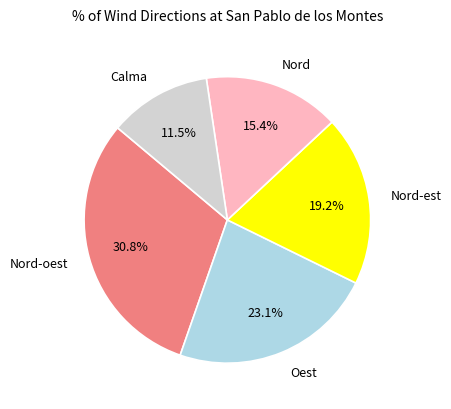

To the nearest percent, what is the difference between the Nord and Calma slice percentages?

4%